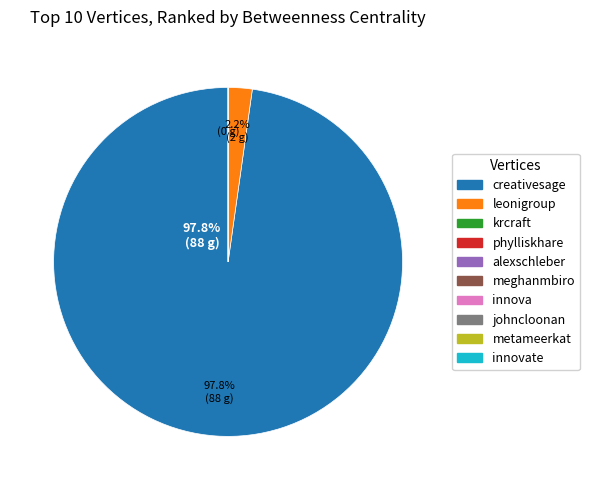

Is there a majority slice in this chart?

Yes